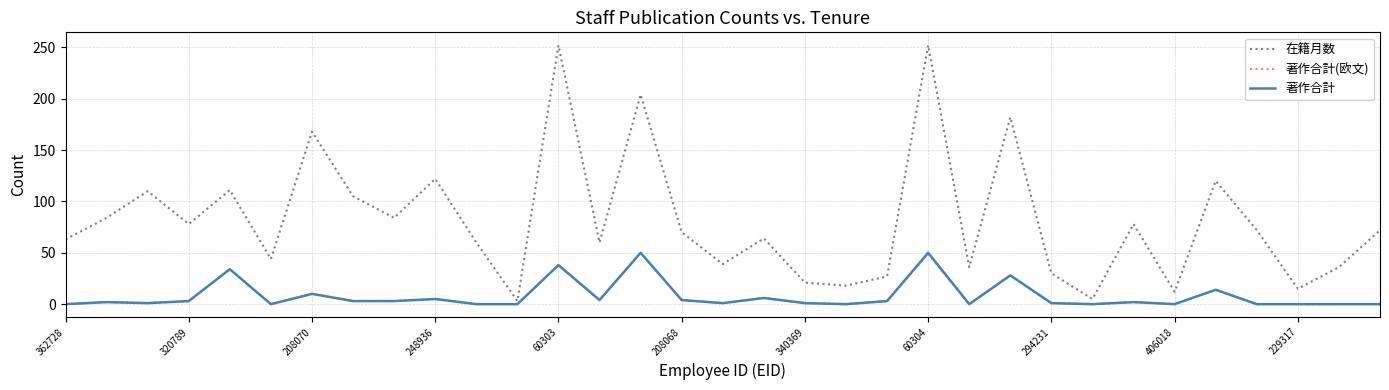

What is the maximum value for 著作合計?

50